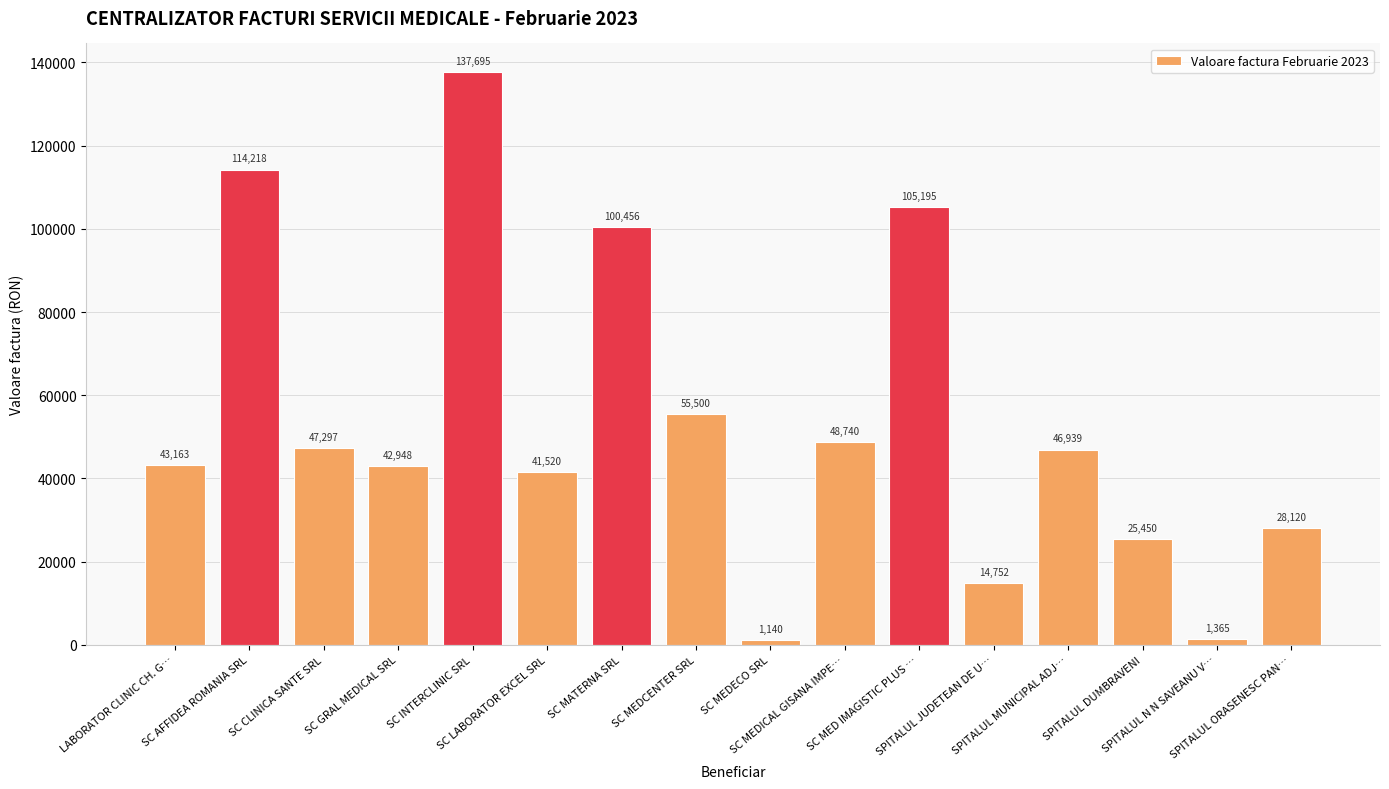

Rank the categories by value from lowest to highest.

SC MEDECO SRL, SPITALUL N N SAVEANU V…, SPITALUL JUDETEAN DE U…, SPITALUL DUMBRAVENI, SPITALUL ORASENESC PAN…, SC LABORATOR EXCEL SRL, SC GRAL MEDICAL SRL, LABORATOR CLINIC CH. G…, SPITALUL MUNICIPAL ADJ…, SC CLINICA SANTE SRL, SC MEDICAL GISANA IMPE…, SC MEDCENTER SRL, SC MATERNA SRL, SC MED IMAGISTIC PLUS …, SC AFFIDEA ROMANIA SRL, SC INTERCLINIC SRL